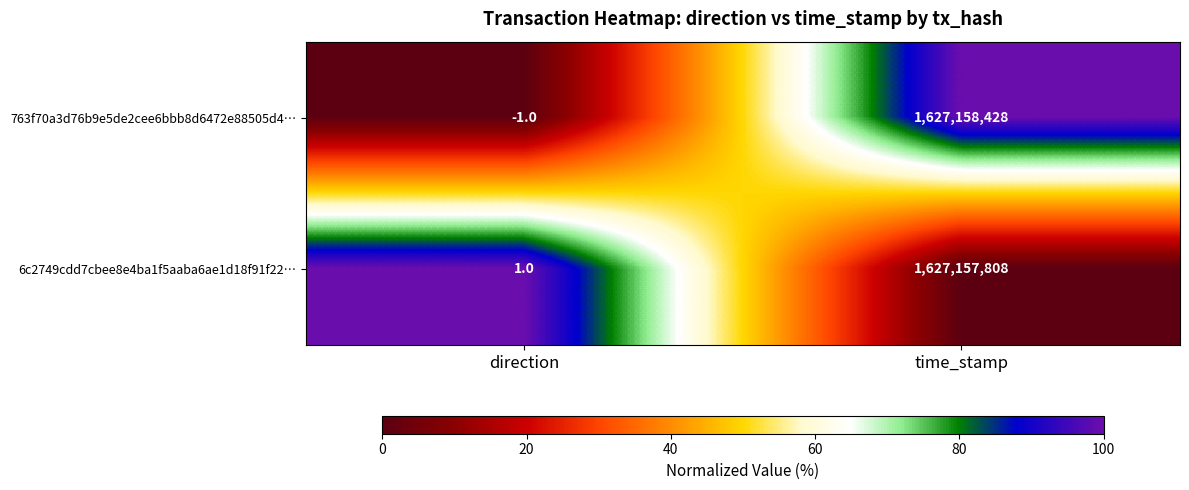

What is the sum of all 763f70a3d76b9e5de2cee6bbb8d6472e88505d4… values?

1627158427